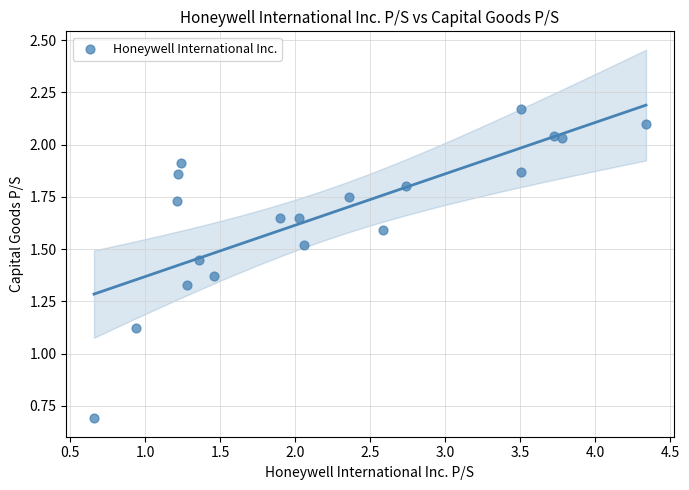

What is the range of X values (max minus min)?

3.7